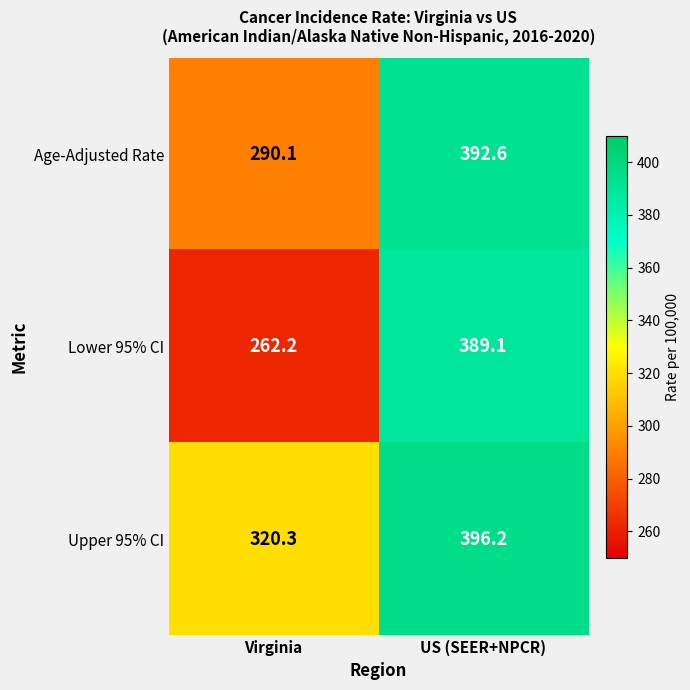

At which category is the sum across all series the highest?

US (SEER+NPCR)